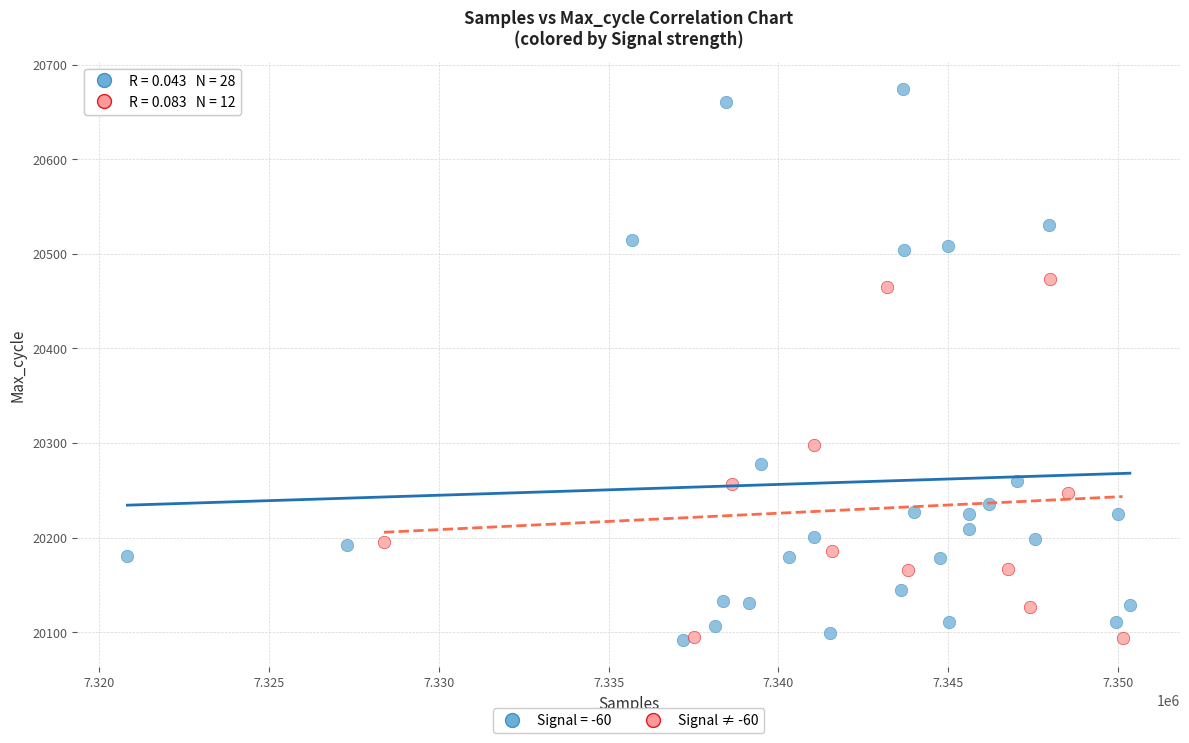

Which series has the widest spread of Y values?

Signal = -60